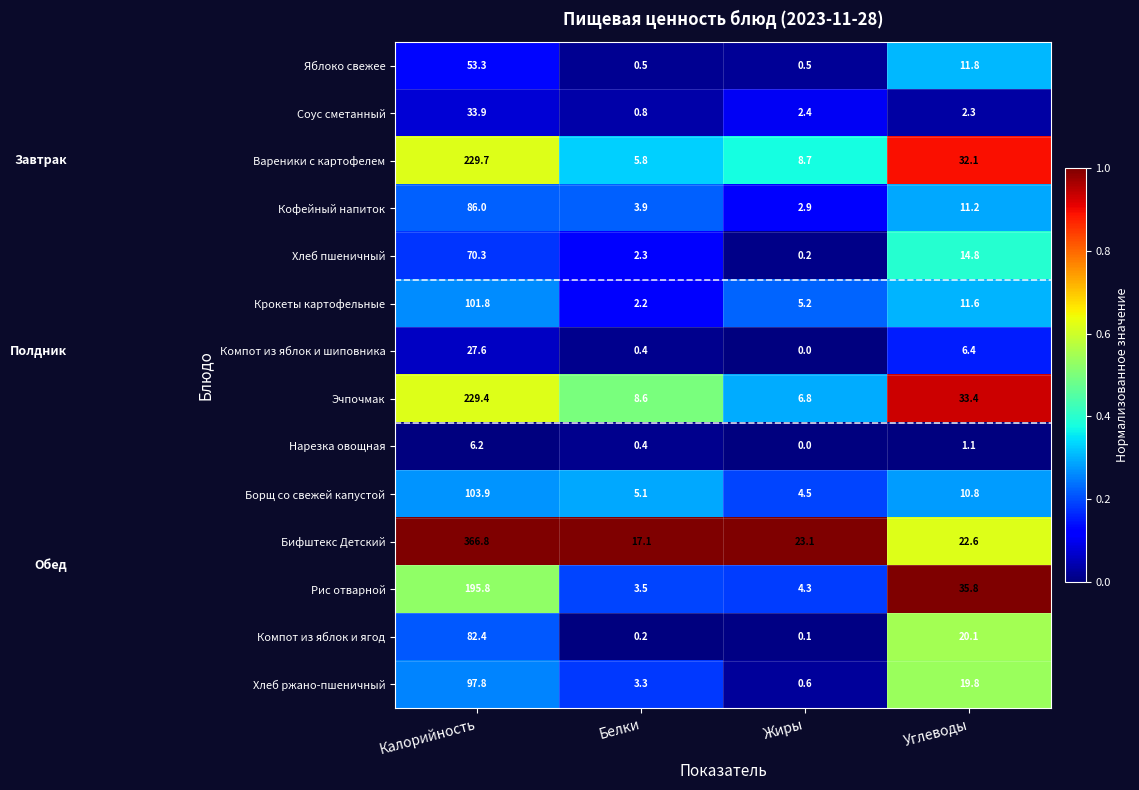

Is it true that Вареники с картофелем equals 12.5 at Углеводы?

False